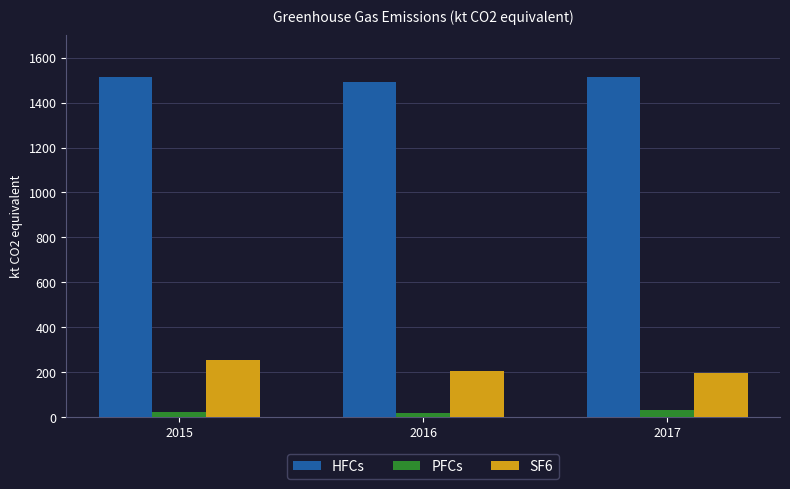

How many groups of bars are there?

3